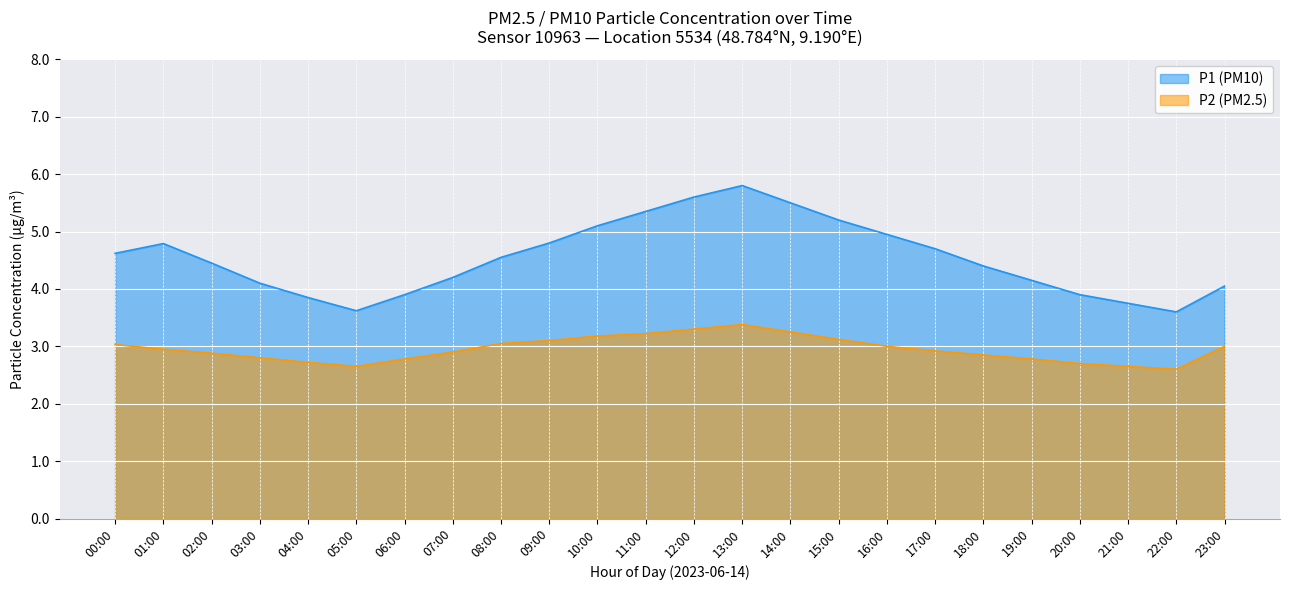

The value of P1 at 20:00 is 3.9. True or false?

True